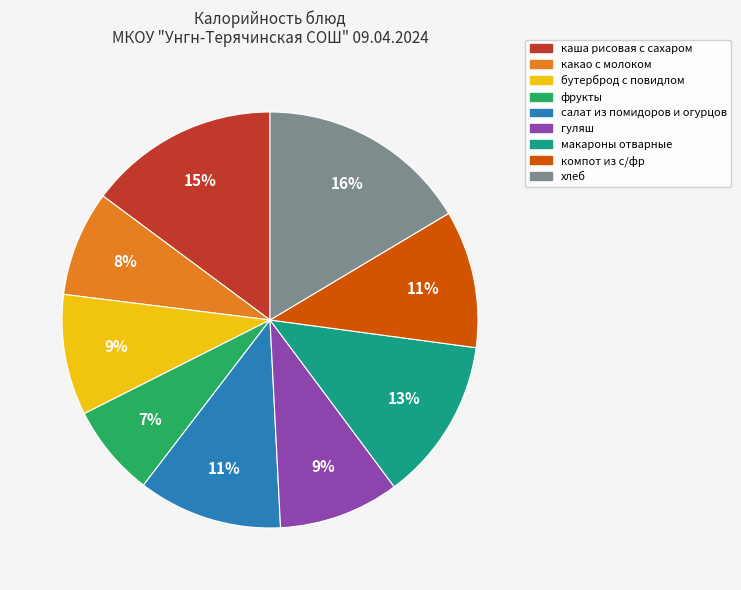

Does компот из с/фр account for over 50% of the chart?

No